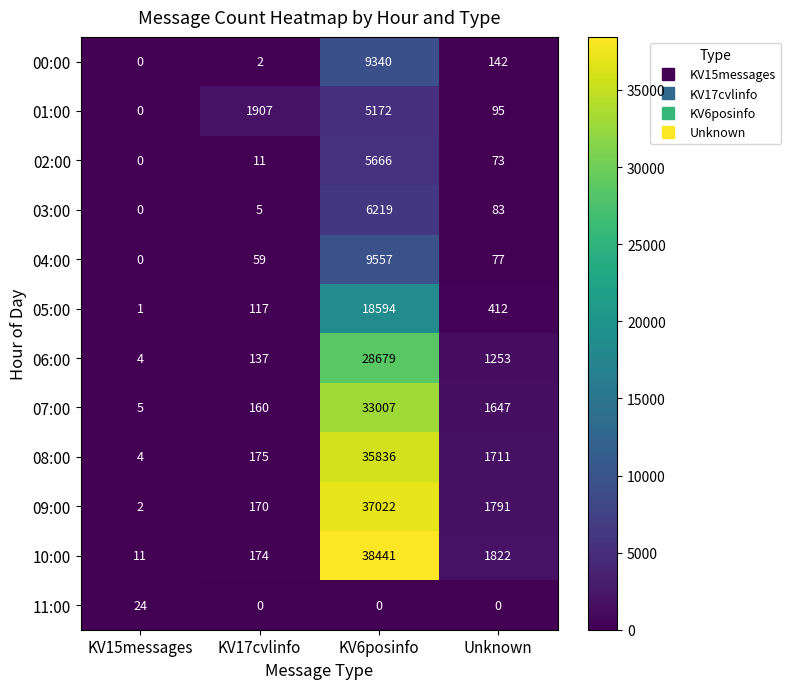

Is it true that 08:00 equals 527 at Unknown?

False